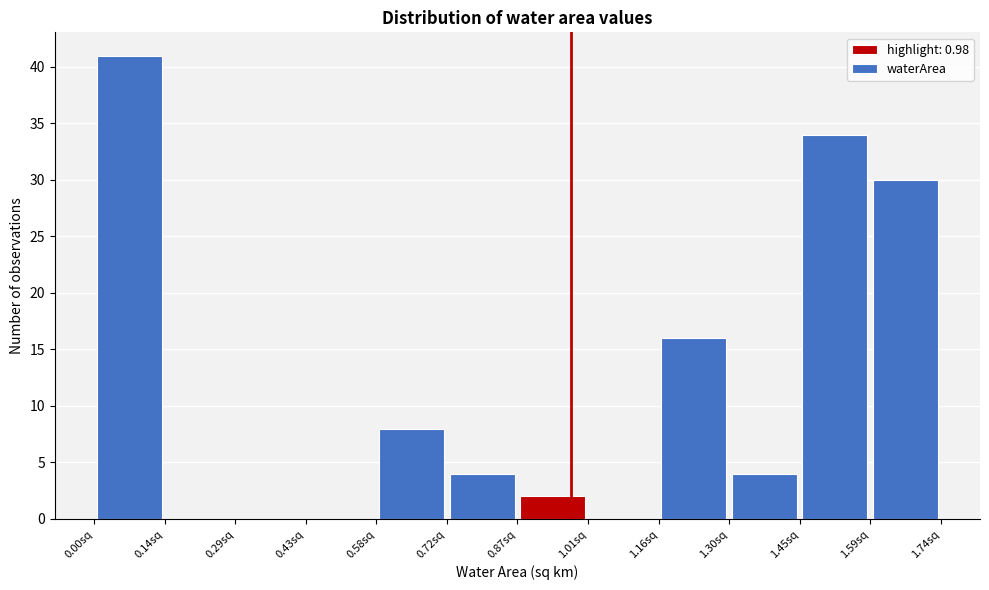

Reading left to right, list every bar in this chart as the range it spans on the x-axis followed by its height. Neither the bar edges nor the heights are printed on the chart, so give them approximately, as read against the axes.

0.000 to 0.145: 41
0.145 to 0.290: 0
0.290 to 0.435: 0
0.435 to 0.580: 0
0.580 to 0.725: 8
0.725 to 0.870: 4
0.870 to 1.015: 2
1.015 to 1.160: 0
1.160 to 1.305: 16
1.305 to 1.450: 4
1.450 to 1.595: 34
1.595 to 1.740: 30